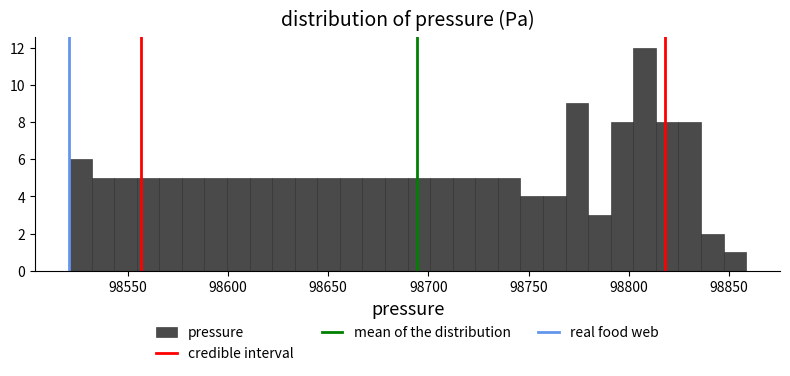

Around what value on the x-axis is the tallest bar? Give the approximate position of its centre, as read against the axis.

98810